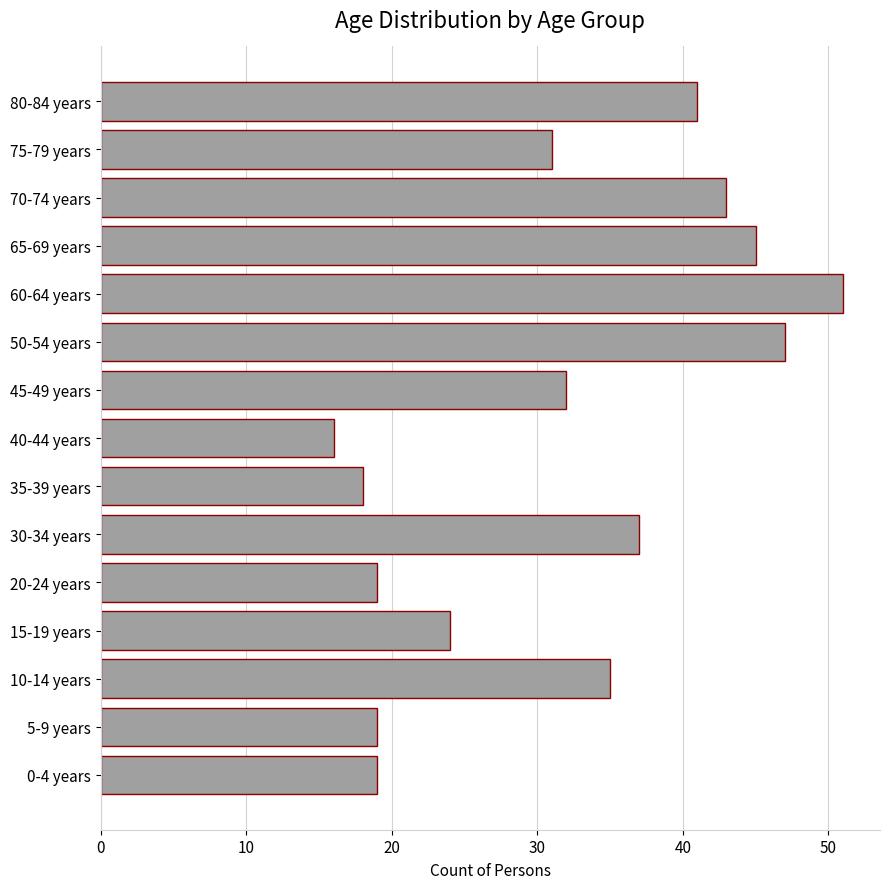

What is the sum of all values?

477